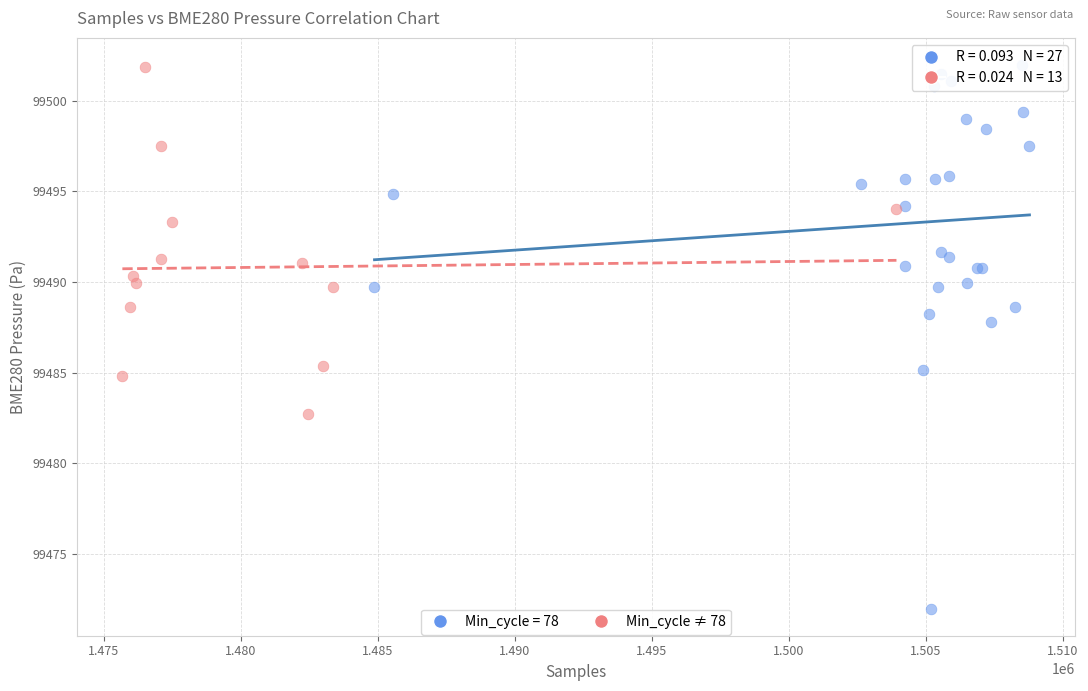

Which series reaches the minimum Y coordinate?

Min_cycle = 78